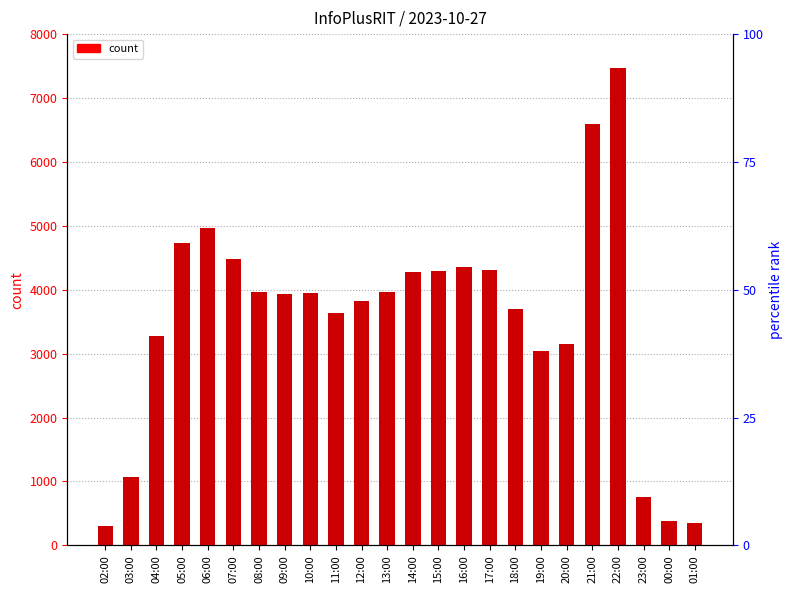

At which category does the chart reach its peak across all series?

22:00